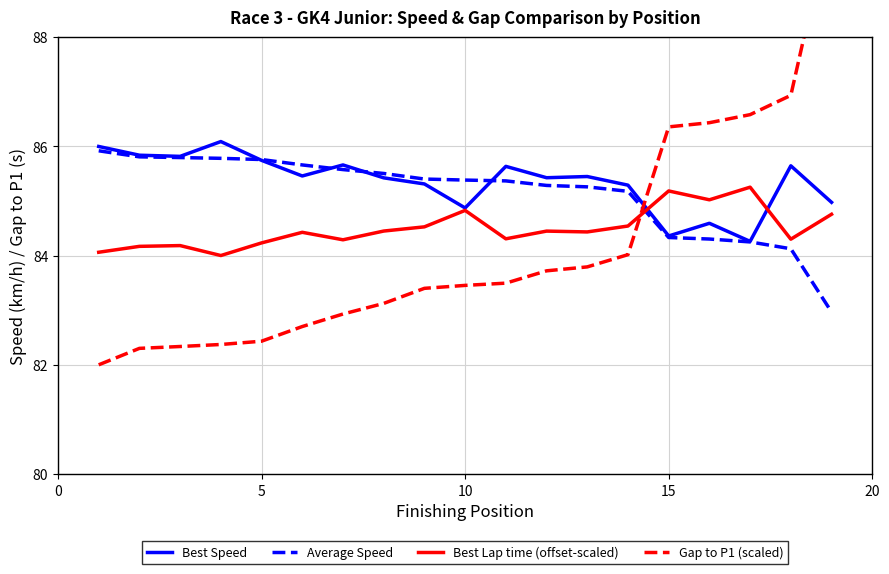

How many lines are shown in the chart?

4